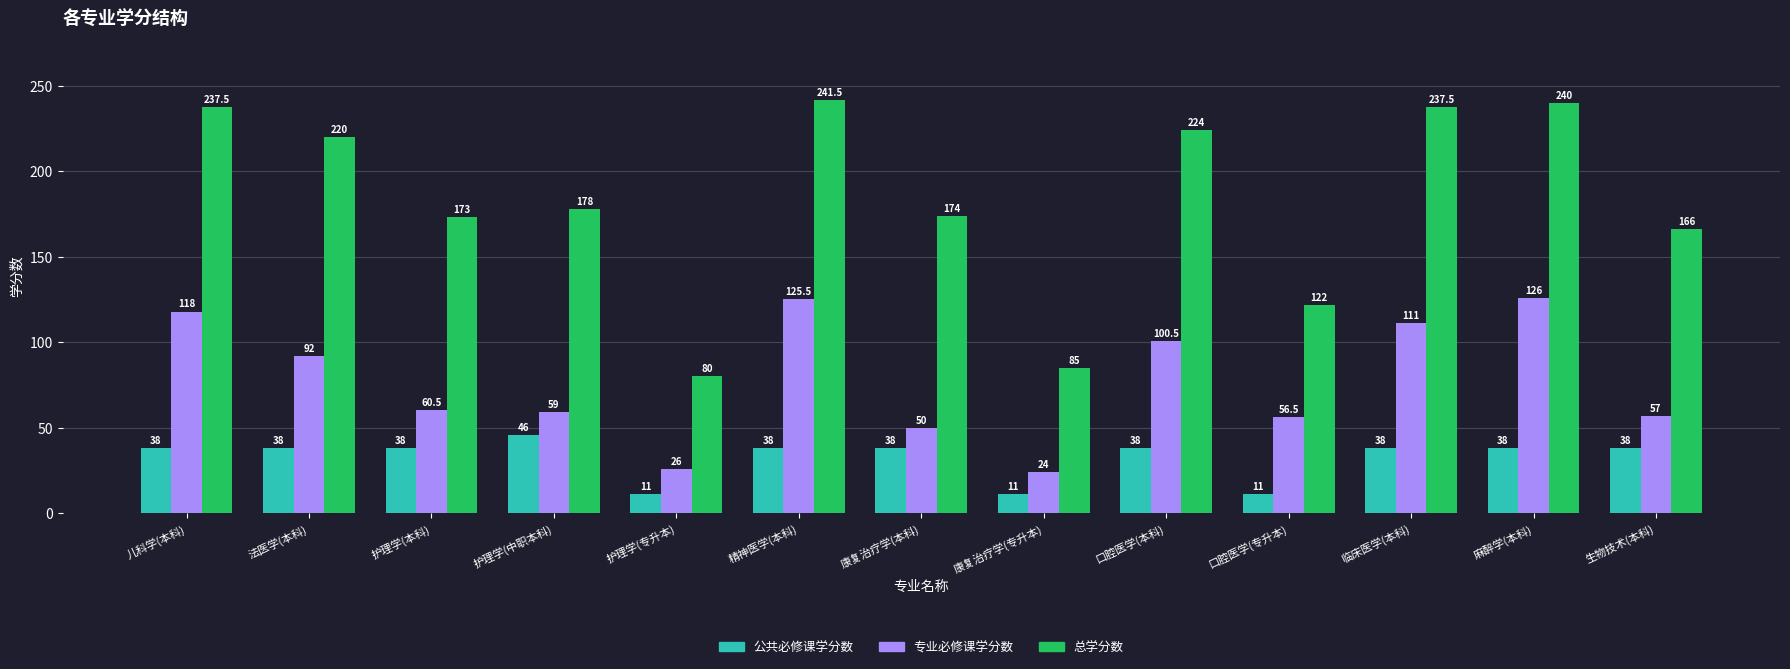

What is the total value across all series at 护理学(专升本)?

117.0